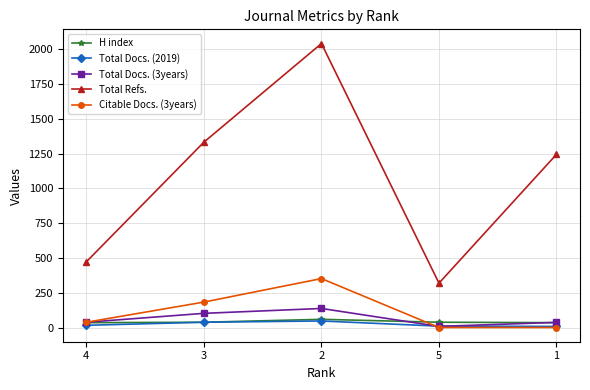

What is the sum of all Citable Docs. (3years) values?

573